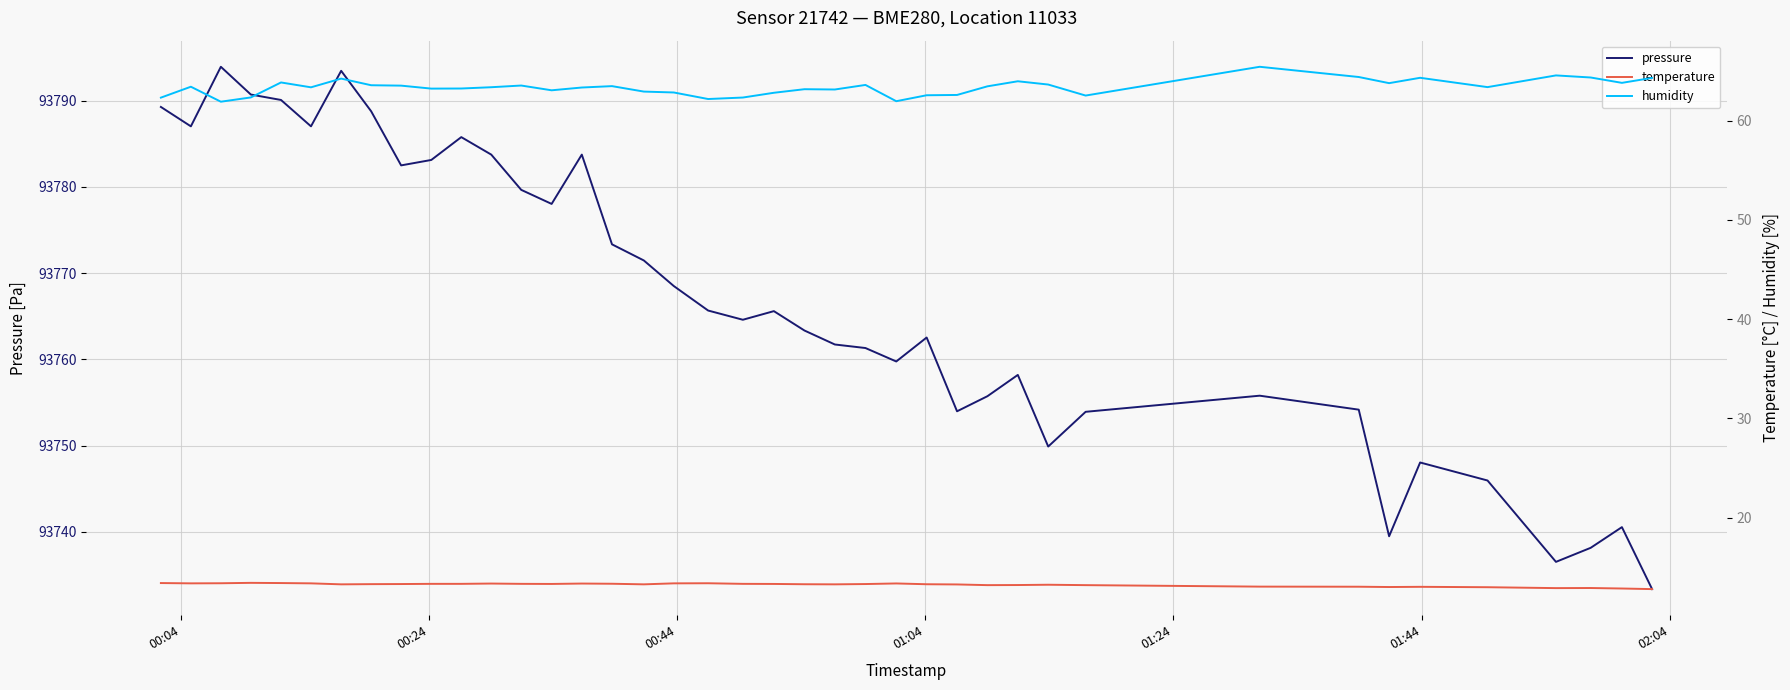

Reading right to left, extract all data points from this chart.

pressure: 93733.3	93740.5	93738.1	93736.5	93745.9	93748.0	93739.5	93754.2	93755.8	93753.9	93749.9	93758.2	93755.7	93754.0	93762.5	93759.8	93761.3	93761.7	93763.3	93765.6	93764.6	93765.7	93768.5	93771.5	93773.3	93783.8	93778.0	93779.7	93783.8	93785.8	93783.1	93782.5	93788.8	93793.5	93787.0	93790.1	93790.7	93793.9	93787.0	93789.3
temperature: 12.8	12.8	12.9	12.9	13.0	13.0	13.0	13.0	13.0	13.2	13.2	13.2	13.2	13.3	13.3	13.4	13.3	13.3	13.3	13.3	13.3	13.4	13.4	13.3	13.3	13.3	13.3	13.3	13.3	13.3	13.3	13.3	13.3	13.3	13.4	13.4	13.4	13.4	13.4	13.4
humidity: 64.3	63.8	64.4	64.6	63.4	64.3	63.8	64.4	65.4	62.5	63.6	64.0	63.5	62.6	62.6	62.0	63.6	63.1	63.2	62.8	62.3	62.2	62.9	62.9	63.5	63.4	63.1	63.5	63.4	63.2	63.2	63.5	63.6	64.2	63.4	63.9	62.4	61.9	63.4	62.3